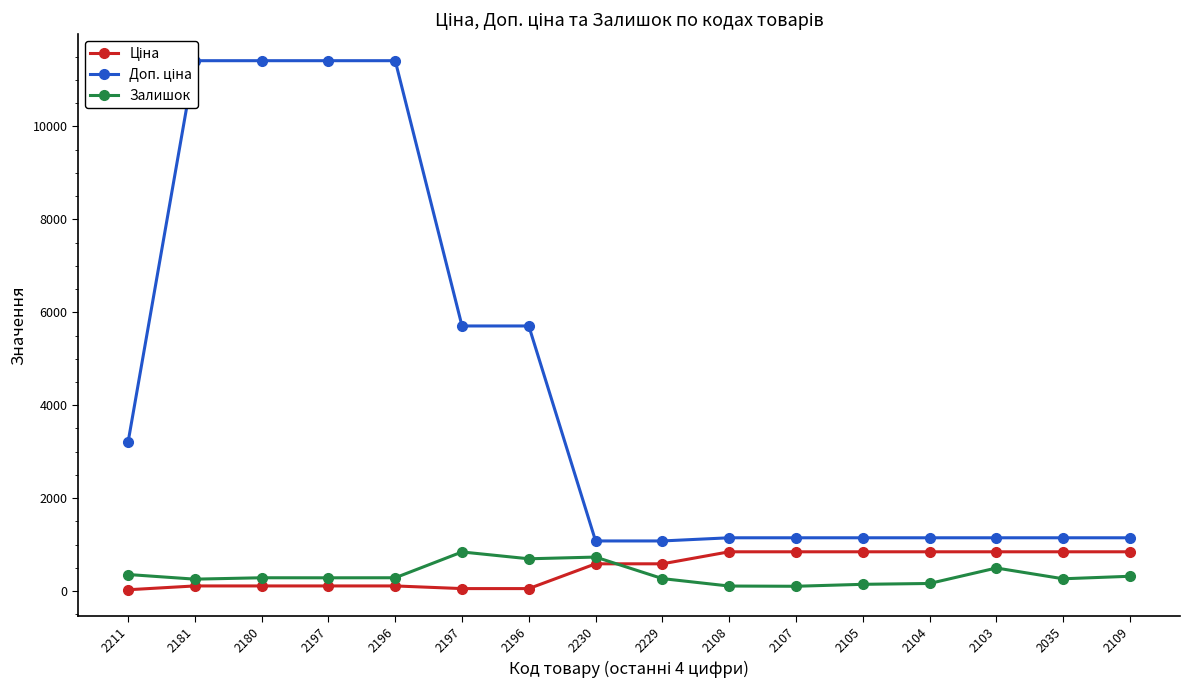

Count the number of data series in this chart.

3